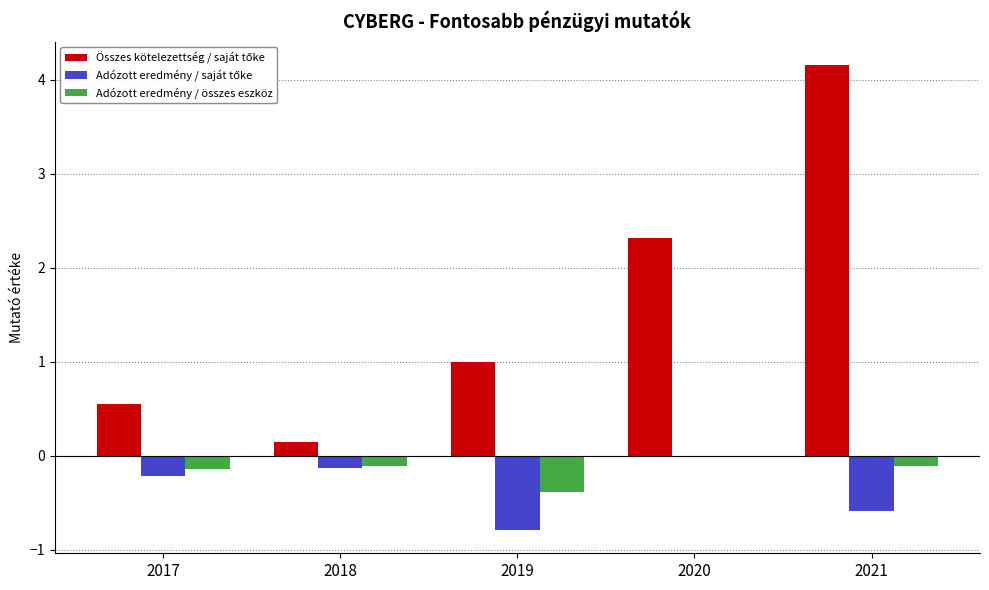

The Adózott eredmény / összes eszköz series shows -0.0 at 2020. True or false?

True